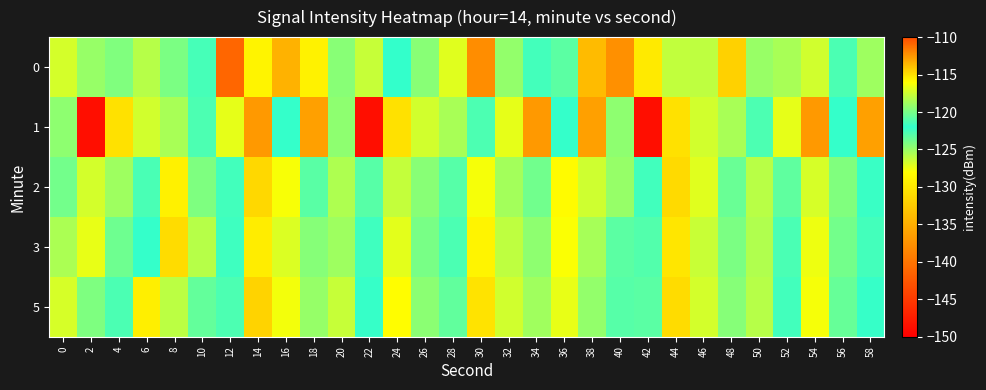

Reading left to right, what are all the values shown in this chart?

0: 0=-126.7	2=-125.0	4=-119.7	6=-118.2	8=-119.9	10=-121.5	12=-110.9	14=-115.7	16=-113.5	18=-129.1	20=-119.5	22=-117.7	24=-122.0	26=-119.5	28=-116.9	30=-137.9	32=-119.2	34=-121.6	36=-120.8	38=-133.8	40=-112.3	42=-115.3	44=-126.2	46=-117.9	48=-114.5	50=-119.0	52=-118.6	54=-117.3	56=-121.3	58=-118.9
1: 0=-119.3	2=-148.7	4=-115.0	6=-126.6	8=-118.5	10=-122.8	12=-116.8	14=-112.6	16=-122.1	18=-112.9	20=-119.3	22=-148.7	24=-115.0	26=-126.6	28=-118.5	30=-122.8	32=-116.8	34=-112.6	36=-122.1	38=-112.9	40=-119.3	42=-148.7	44=-115.0	46=-126.6	48=-118.5	50=-122.8	52=-116.8	54=-112.6	56=-122.1	58=-112.9
2: 0=-120.1	2=-117.3	4=-118.9	6=-121.4	8=-115.6	10=-119.8	12=-122.5	14=-114.7	16=-116.2	18=-120.9	20=-118.4	22=-123.1	24=-117.8	26=-119.5	28=-121.0	30=-116.3	32=-118.7	34=-120.2	36=-115.9	38=-117.5	40=-119.1	42=-121.6	44=-114.8	46=-116.9	48=-120.4	50=-118.1	52=-123.3	54=-117.2	56=-119.7	58=-121.8
3: 0=-118.5	2=-116.7	4=-120.3	6=-122.1	8=-114.9	10=-118.2	12=-121.7	14=-115.4	16=-117.1	18=-119.6	20=-118.9	22=-122.4	24=-116.8	26=-120.0	28=-121.3	30=-115.7	32=-117.9	34=-119.3	36=-116.1	38=-118.6	40=-120.8	42=-122.9	44=-115.2	46=-117.6	48=-119.9	50=-118.3	52=-122.7	54=-116.5	56=-120.1	58=-121.5
5: 0=-117.2	2=-119.8	4=-121.3	6=-115.5	8=-118.0	10=-120.6	12=-122.8	14=-114.6	16=-116.4	18=-119.1	20=-117.7	22=-121.9	24=-116.0	26=-119.4	28=-120.7	30=-115.1	32=-117.4	34=-118.8	36=-116.7	38=-119.2	40=-121.0	42=-123.2	44=-114.9	46=-117.3	48=-119.6	50=-118.2	52=-122.5	54=-116.3	56=-120.5	58=-121.9